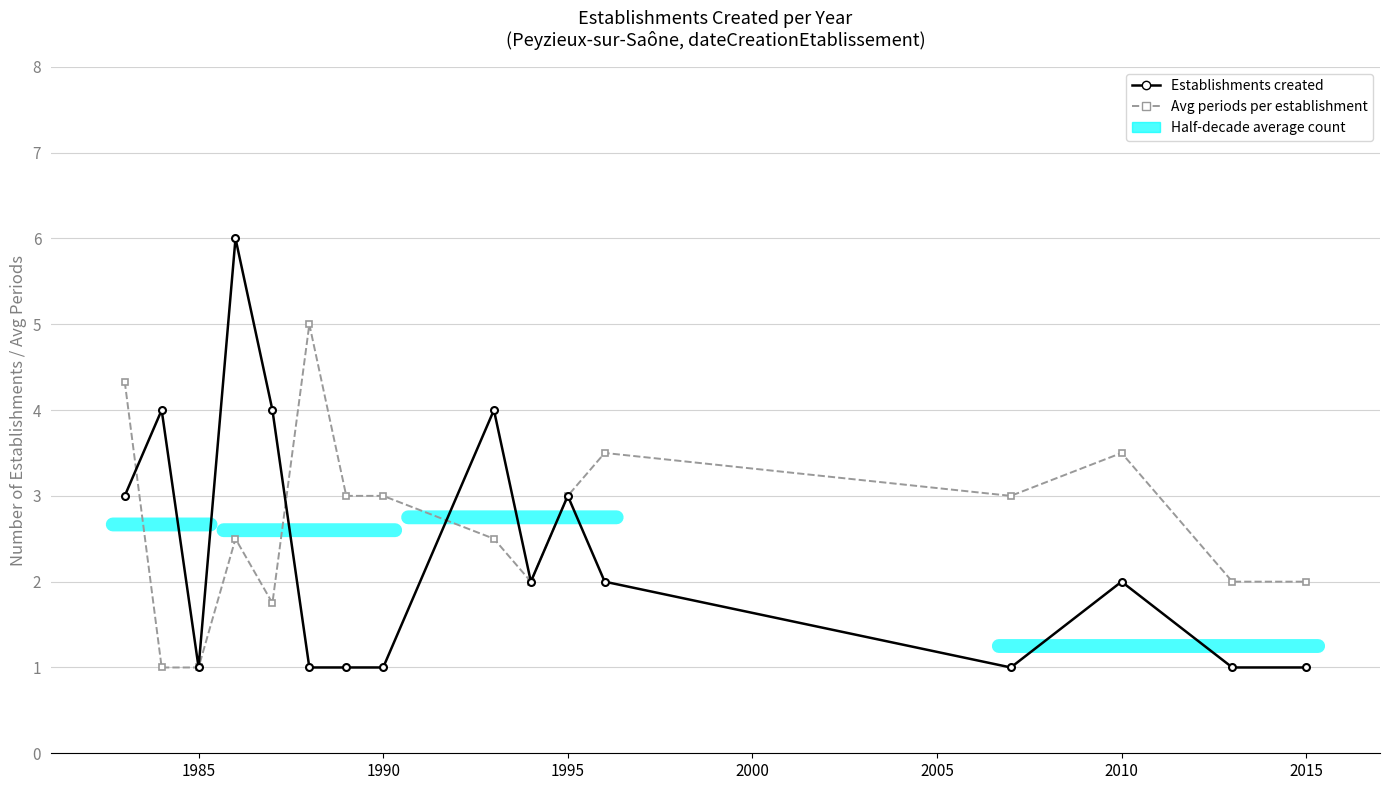

Does the chart display data point markers on the line(s)?

Yes